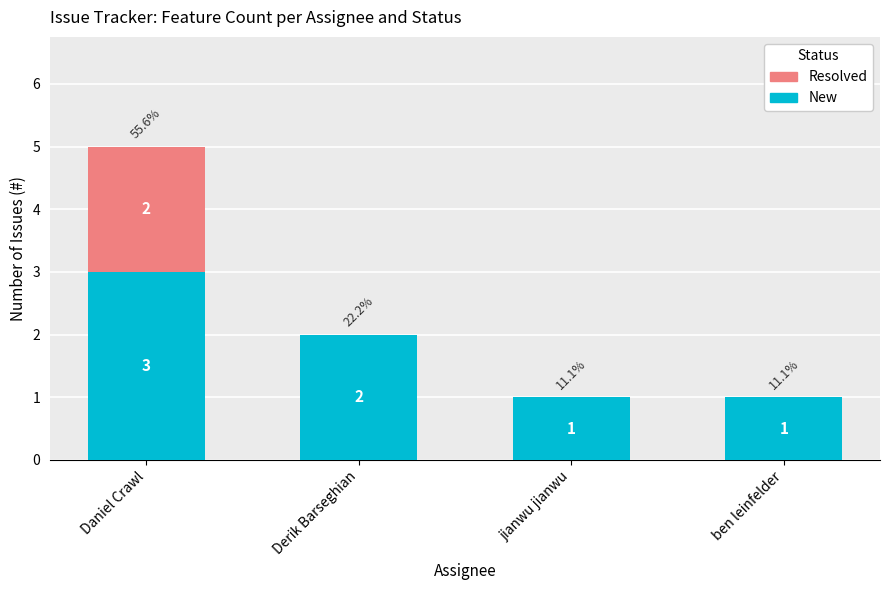

Count the number of data series in this chart.

2